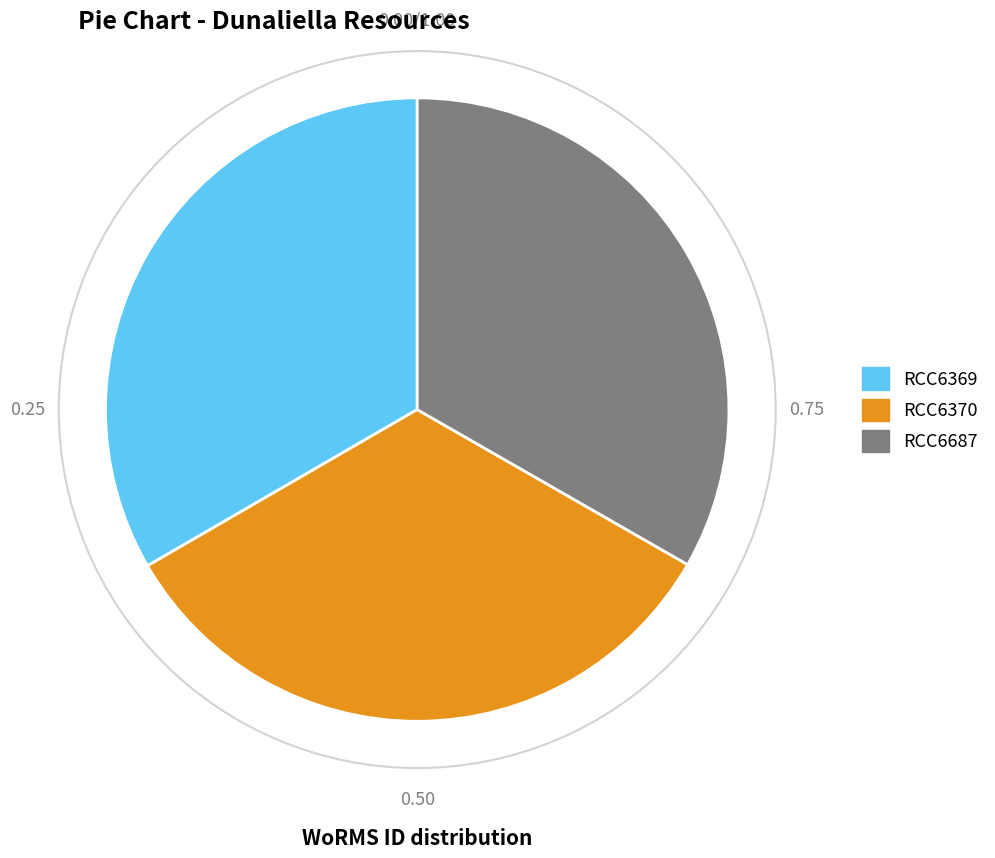

Does RCC6687 represent more than half of the total?

No